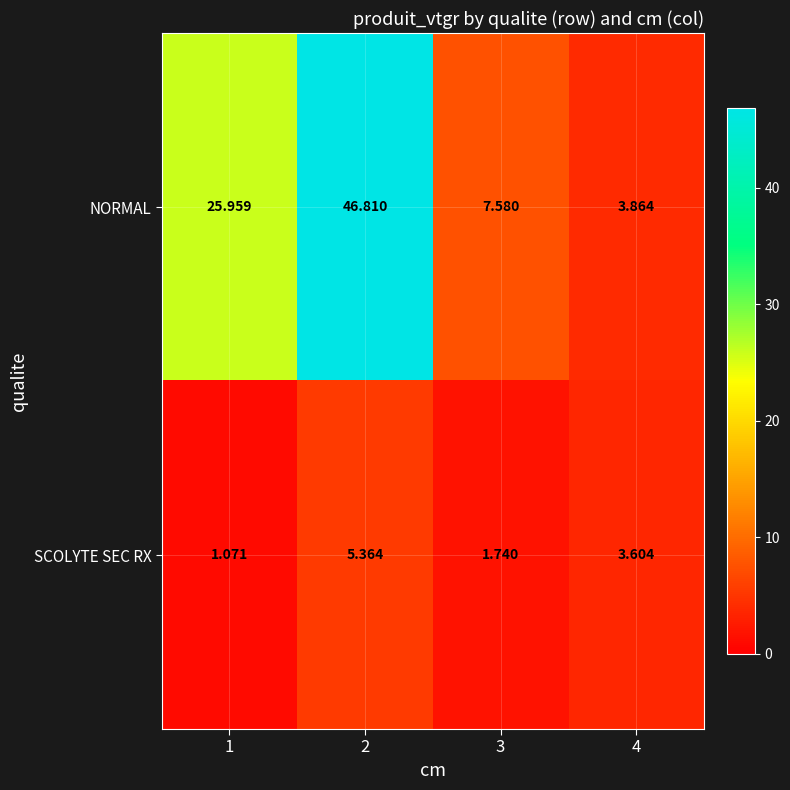

Rank the series by their average value, from lowest to highest.

SCOLYTE SEC RX, NORMAL